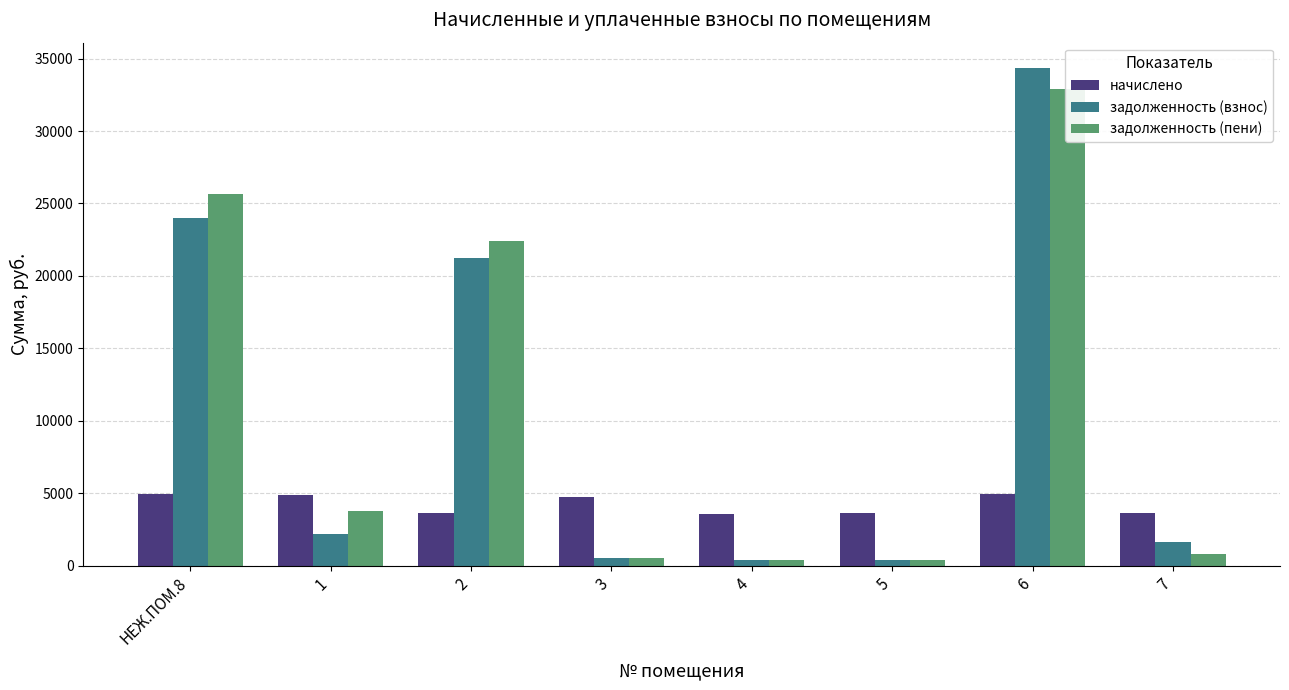

The начислено series shows 8399.1 at 1. True or false?

False